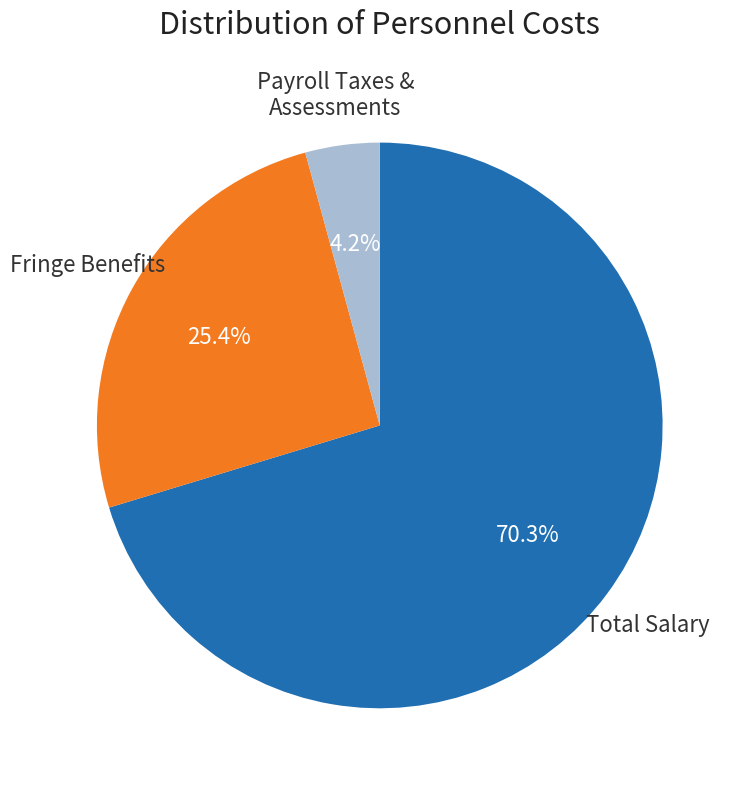

Is there any slice that represents more than half of the pie?

Yes